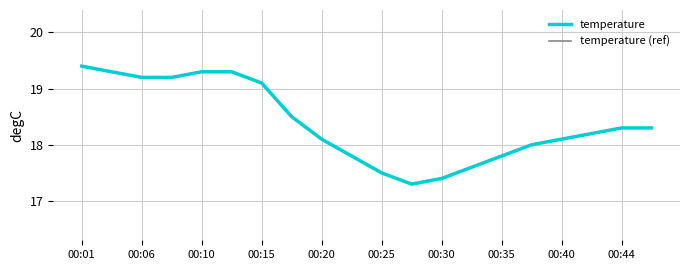

At how many categories does at least one series exceed 17?

20